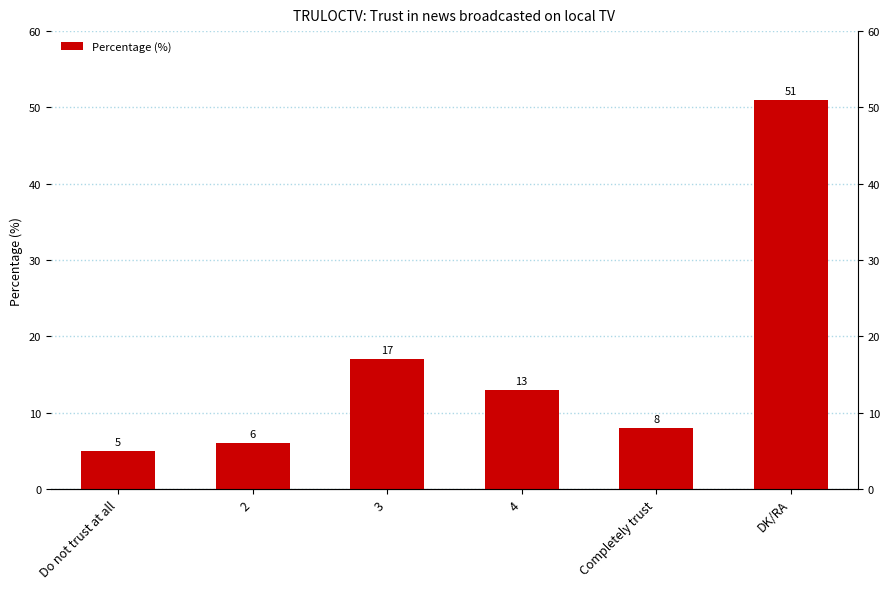

Where does the data first go above 13?

3